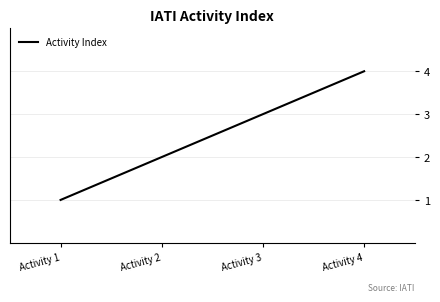

What is the greatest value displayed?

4